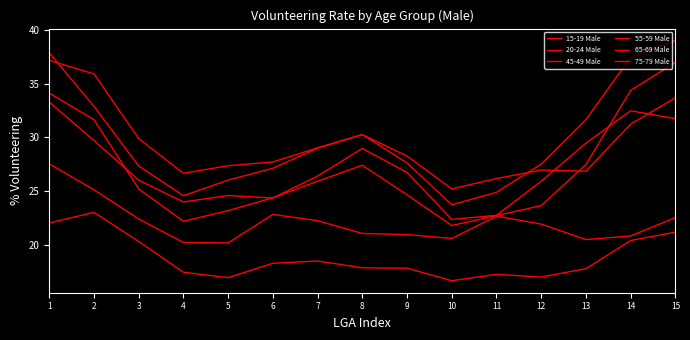

True or false: 55-59 Male has a value of 27.4 at 8.

True